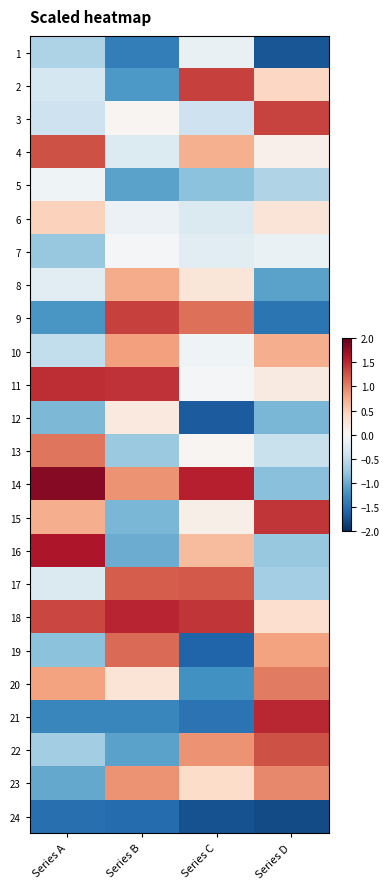

At which category is the sum across all series the highest?

Series D